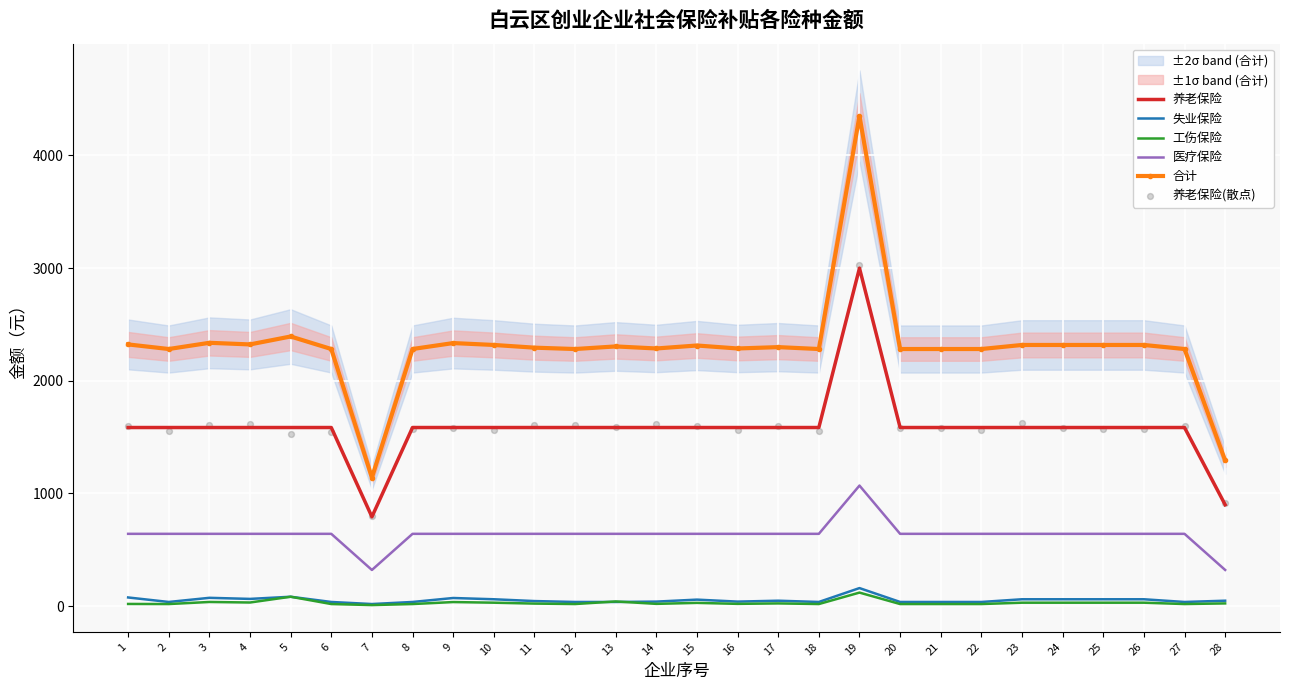

Which series has the largest Y range (max minus min)?

合计